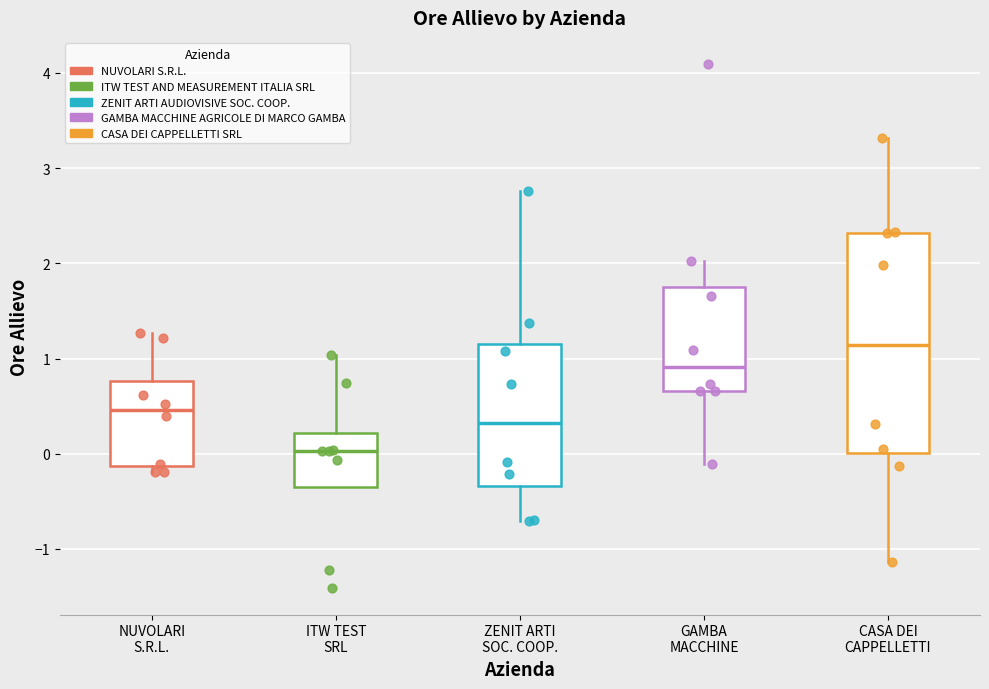

Which box's median line is the lowest?

ITW TEST SRL